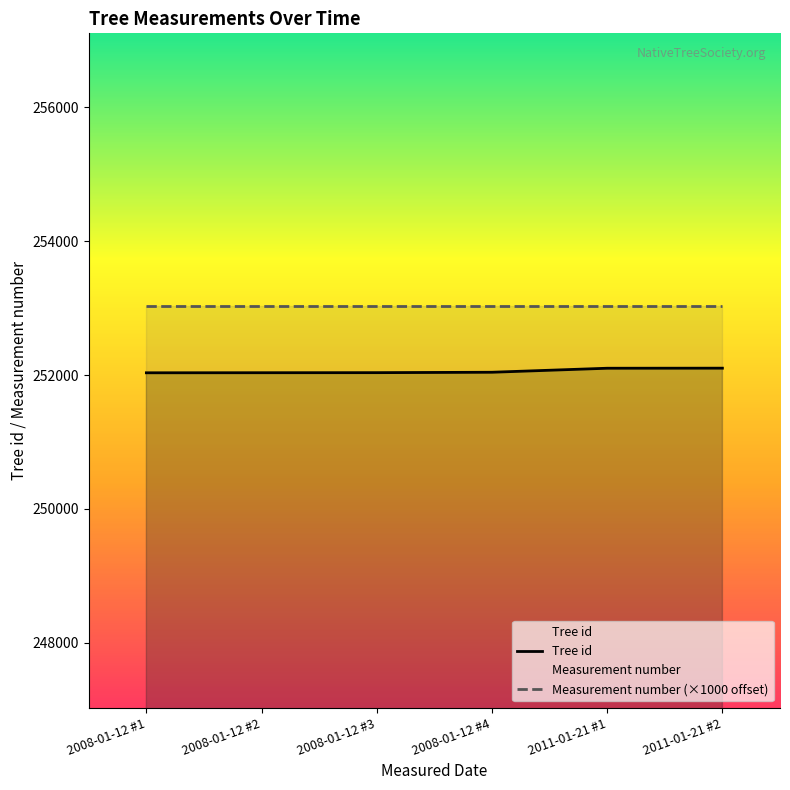

Reading right to left, what are all the values shown in this chart?

Tree id: 252102	252101	252041	252035	252034	252033
Measurement number (×1000 offset): 253030	253030	253030	253030	253030	253030